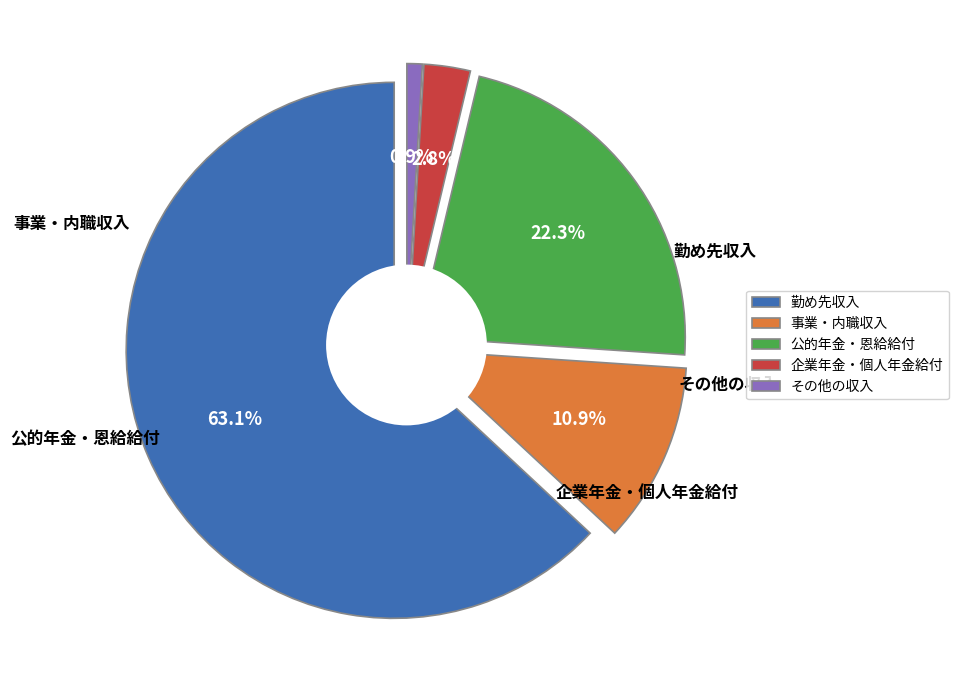

Which has a higher value, 企業年金・個人年金給付 or 勤め先収入?

勤め先収入